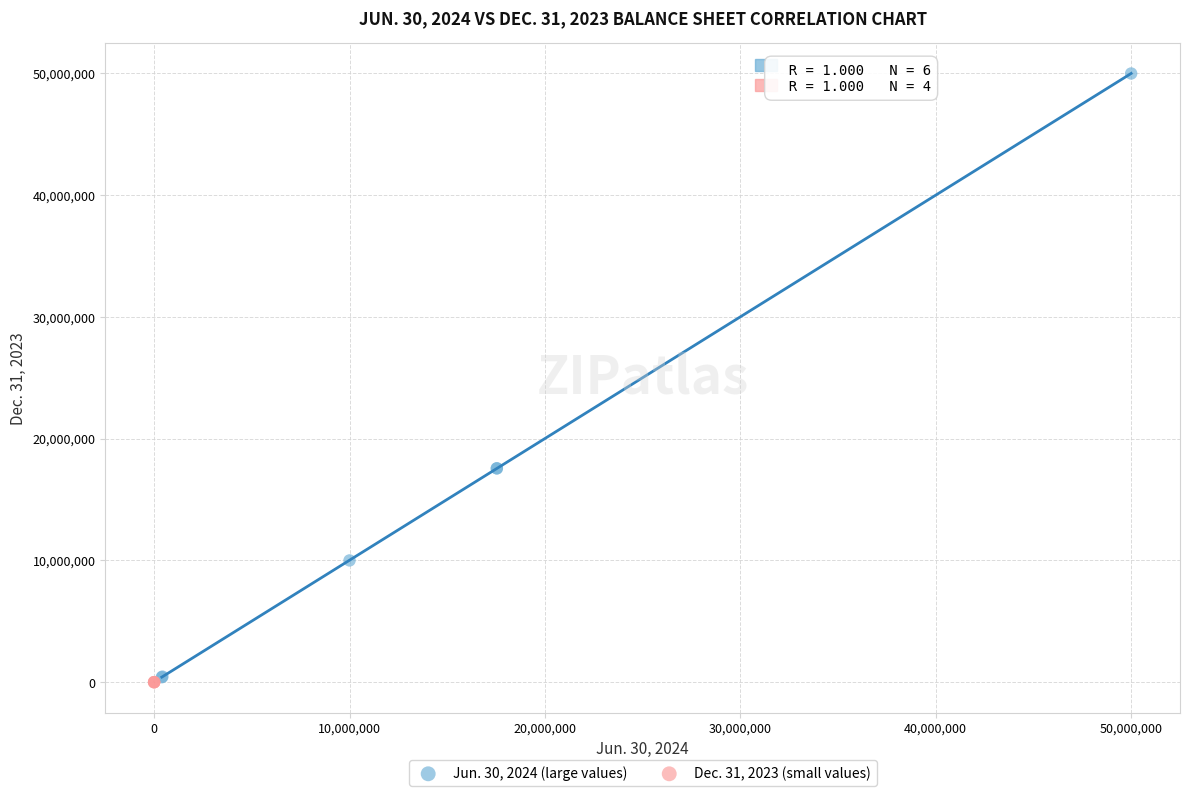

Which series has the largest Y range (max minus min)?

Jun. 30, 2024 (large values)